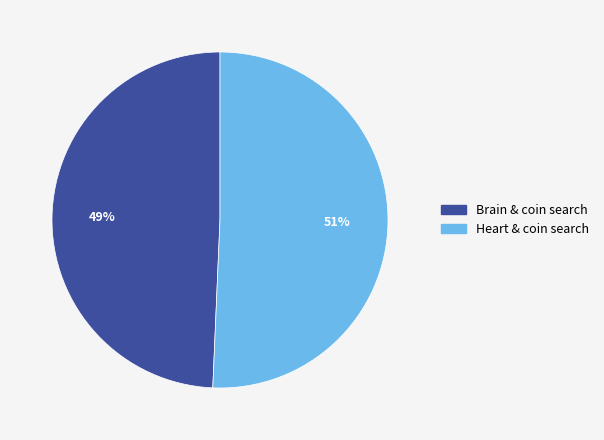

To the nearest percent, what is the average slice percentage?

50%